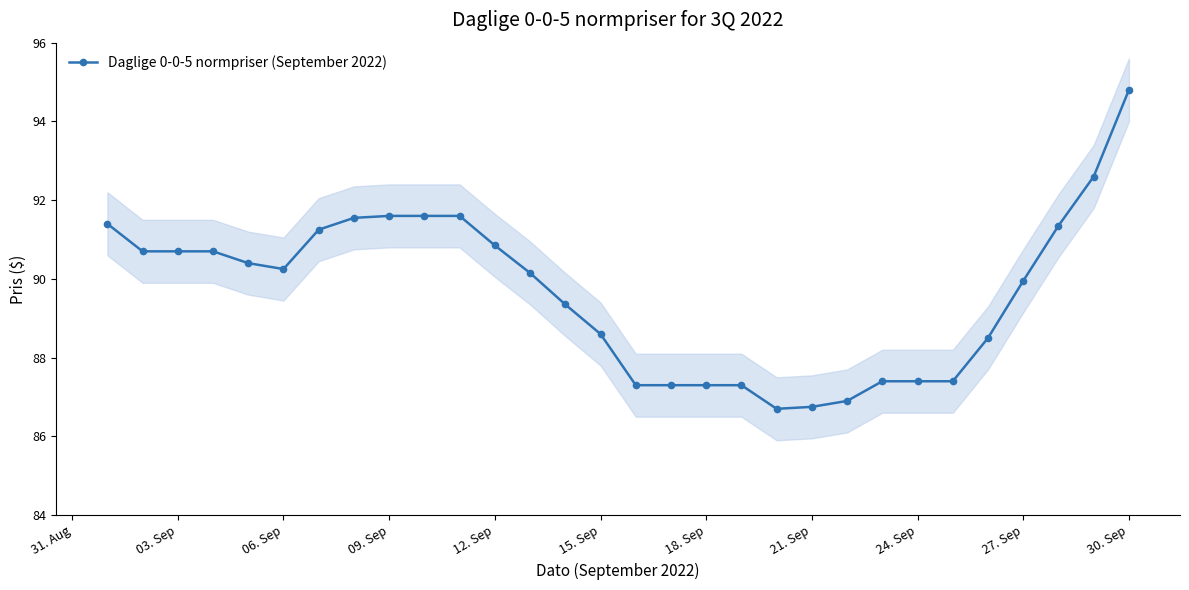

Is it true that Daglige 0-0-5 normpriser (September 2022) equals 155.3 at 03. Sep?

False